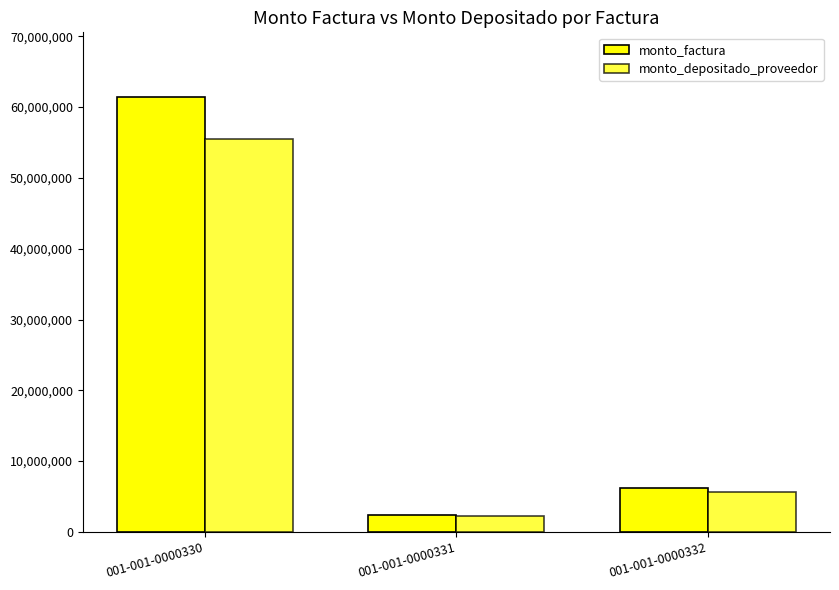

Is it true that monto_factura equals 2454379 at 001-001-0000331?

True